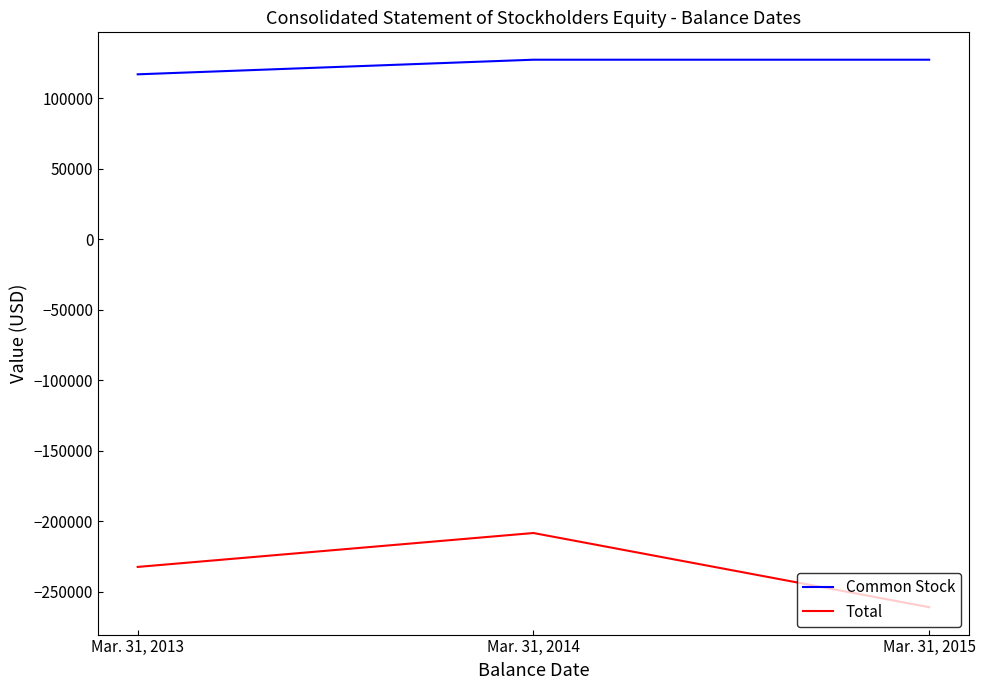

List the series in order of their overall mean, highest first.

Common Stock, Total